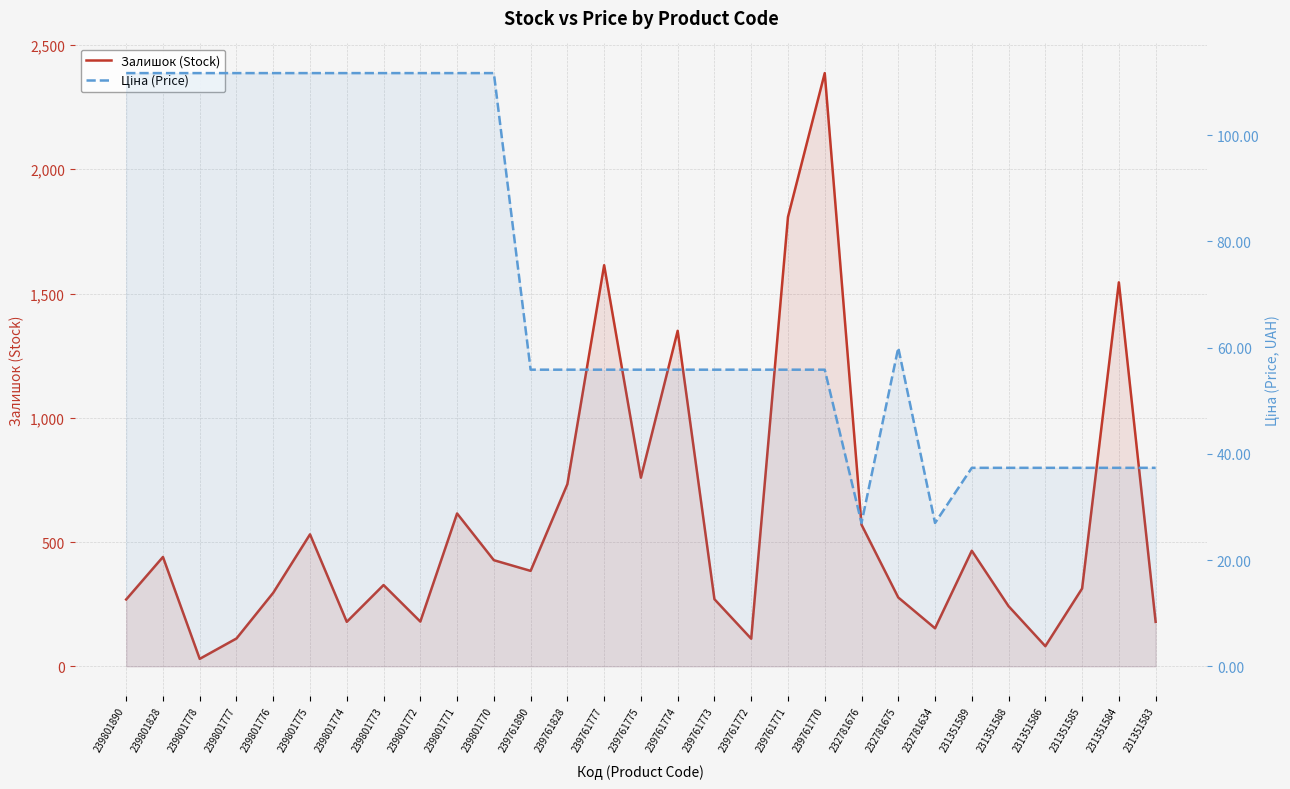

Reading left to right, extract all data points from this chart.

Залишок (Stock): 269.0	440.0	30.0	112.0	296.0	531.0	179.0	327.0	180.0	615.0	427.0	384.0	733.0	1614.0	759.0	1350.0	270.0	111.0	1808.0	2387.0	570.0	277.0	153.0	465.0	242.0	81.0	313.0	1545.0	179.0
Ціна (Price): 111.7	111.7	111.7	111.7	111.7	111.7	111.7	111.7	111.7	111.7	111.7	55.9	55.9	55.9	55.9	55.9	55.9	55.9	55.9	55.9	27.0	60.0	27.0	37.4	37.4	37.4	37.4	37.4	37.4